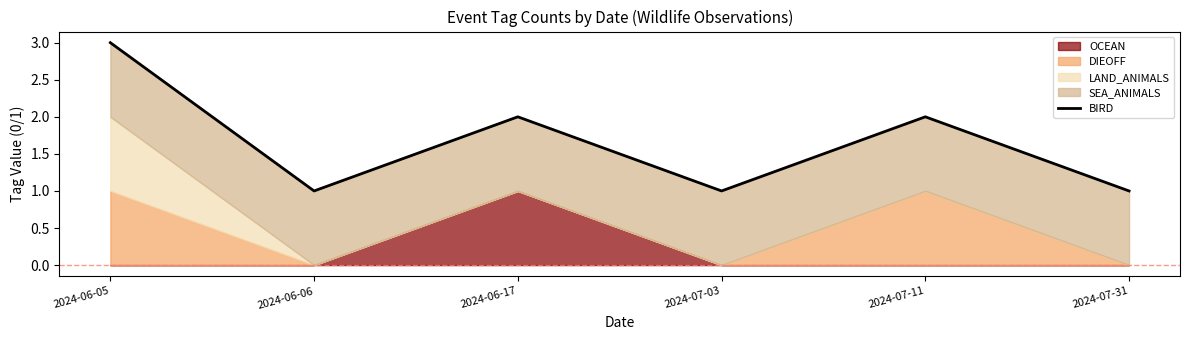

The value at 2024-07-03 is 1. True or false?

True